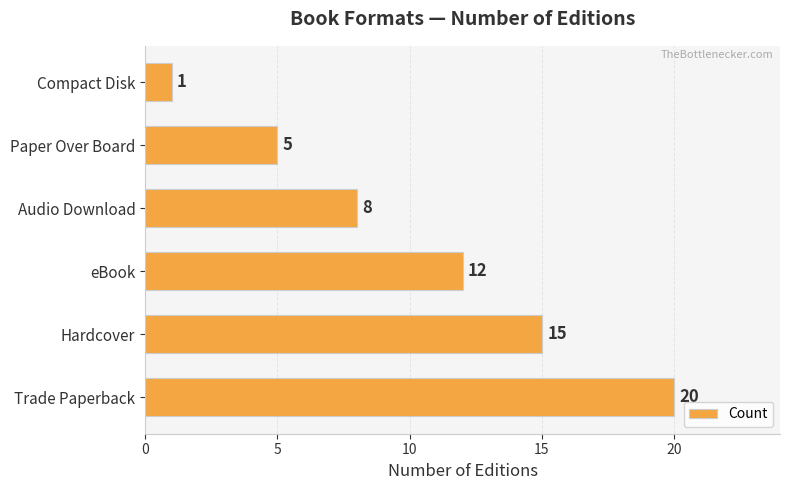

Rank the categories by value from lowest to highest.

Compact Disk, Paper Over Board, Audio Download, eBook, Hardcover, Trade Paperback